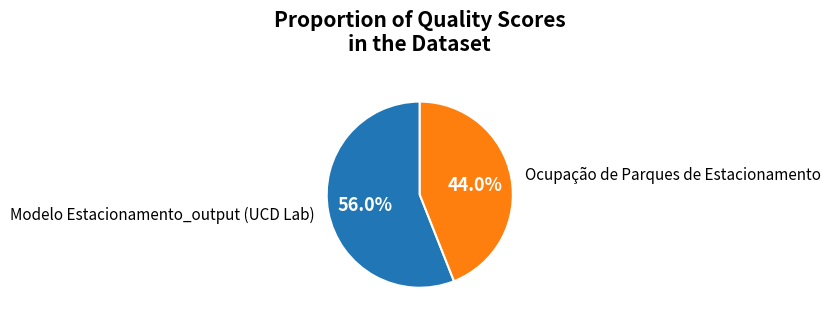

How much of the chart is everything except Ocupação de Parques de Estacionamento?

56.0%